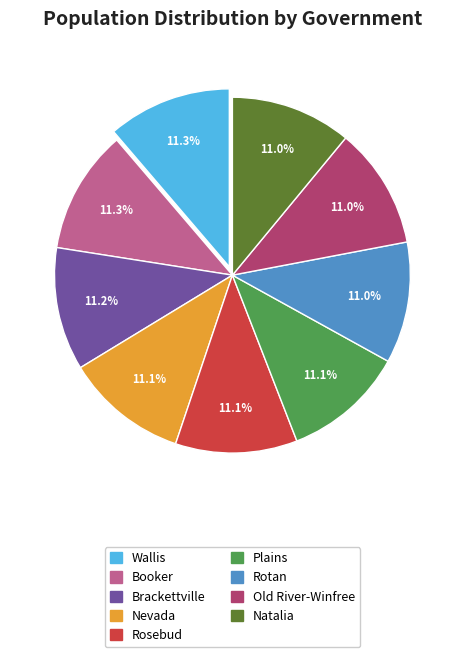

How many segments does this pie chart have?

9